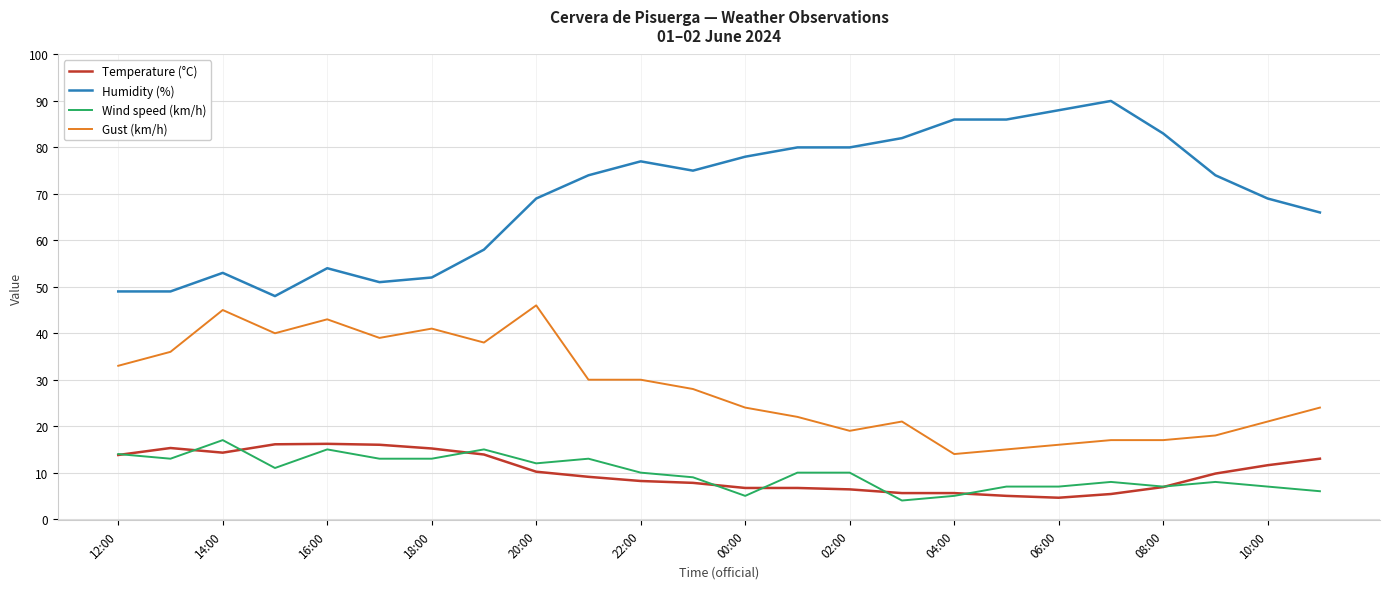

Does the chart display data point markers on the line(s)?

No